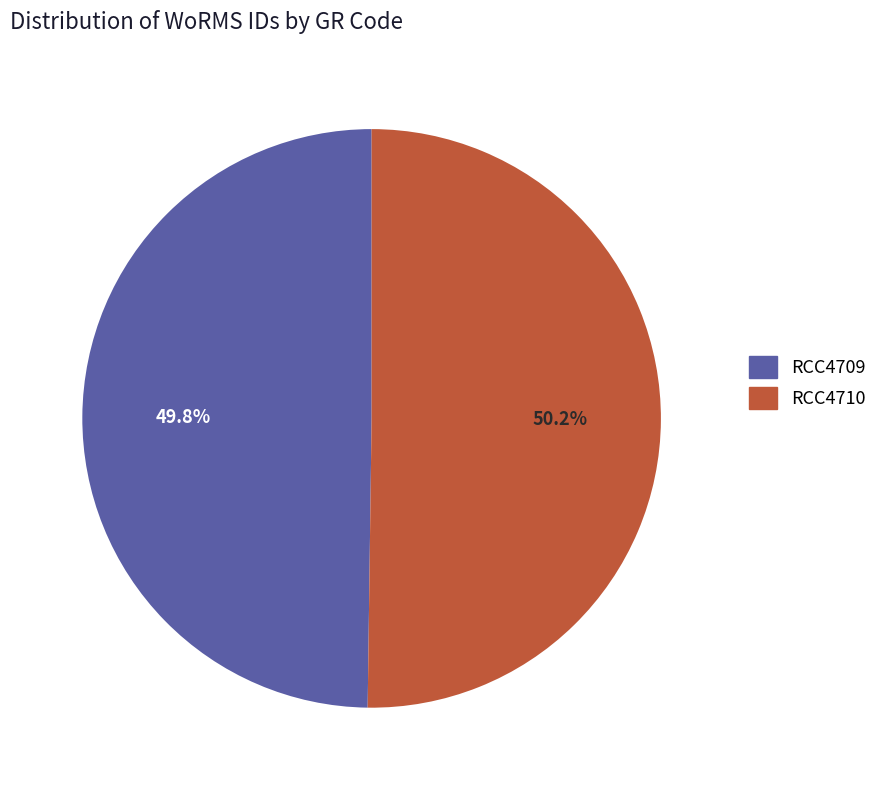

How many segments does this pie chart have?

2